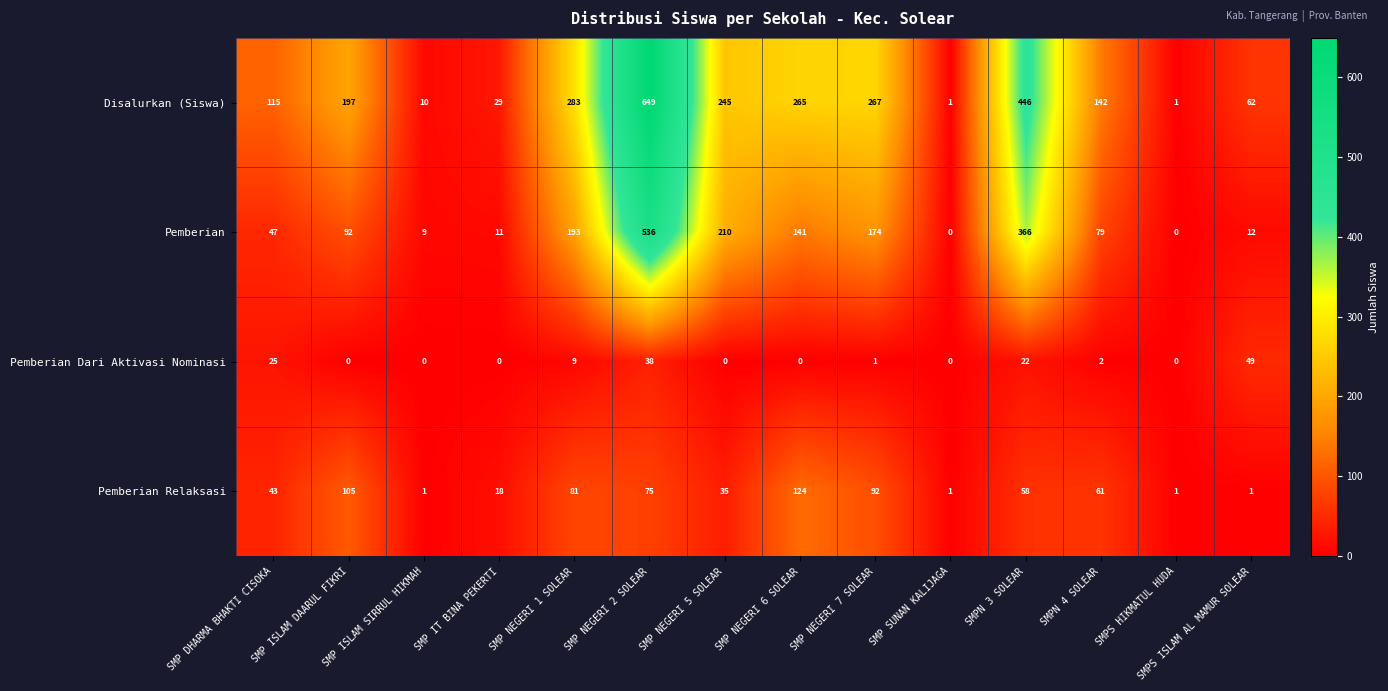

What is the total value across all series at SMP IT BINA PEKERTI?

58